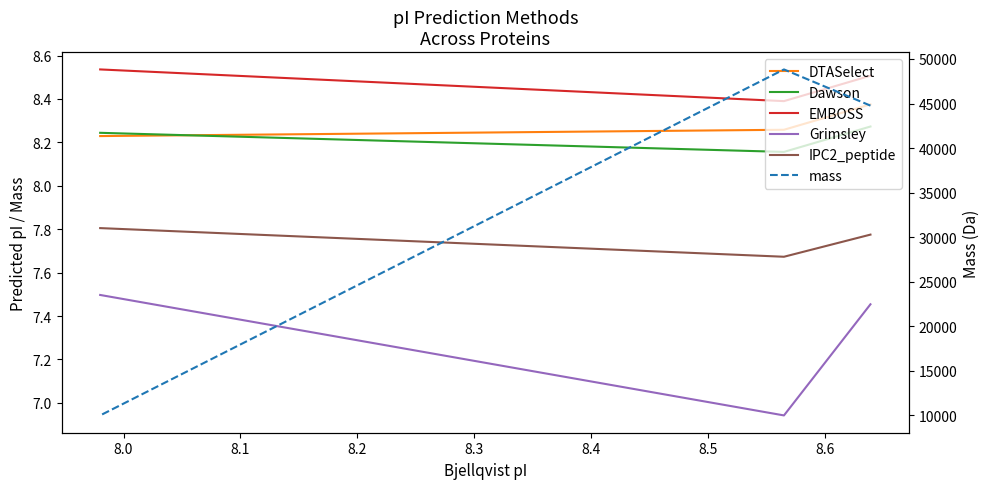

List the series in order of their peak value, lowest first.

Grimsley, IPC2_peptide, Dawson, DTASelect, EMBOSS, mass